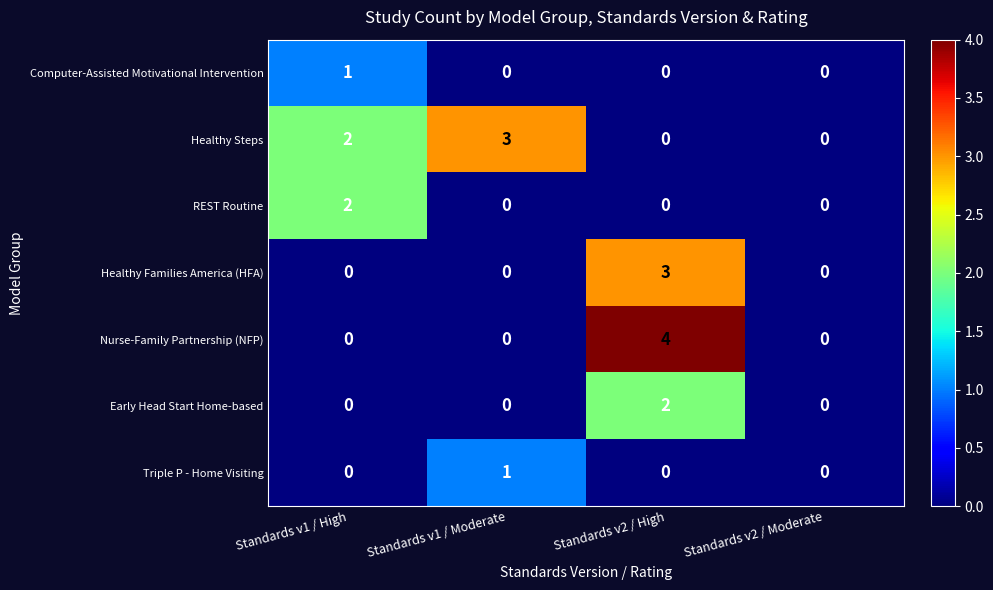

The Healthy Families America (HFA) series shows 0 at Standards v1 / Moderate. True or false?

True